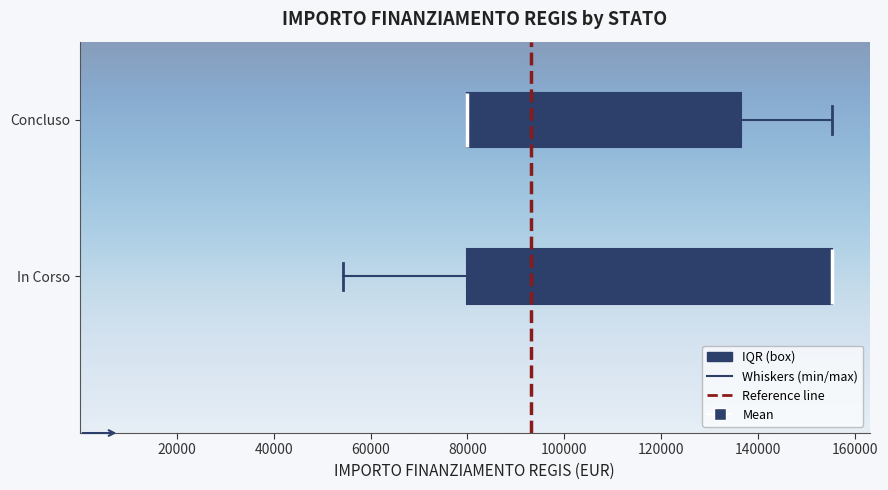

Where does the left whisker of the box for In Corso end on the x-axis? The values are not printed on the chart, so give them approximately, as read against the axis.

54000